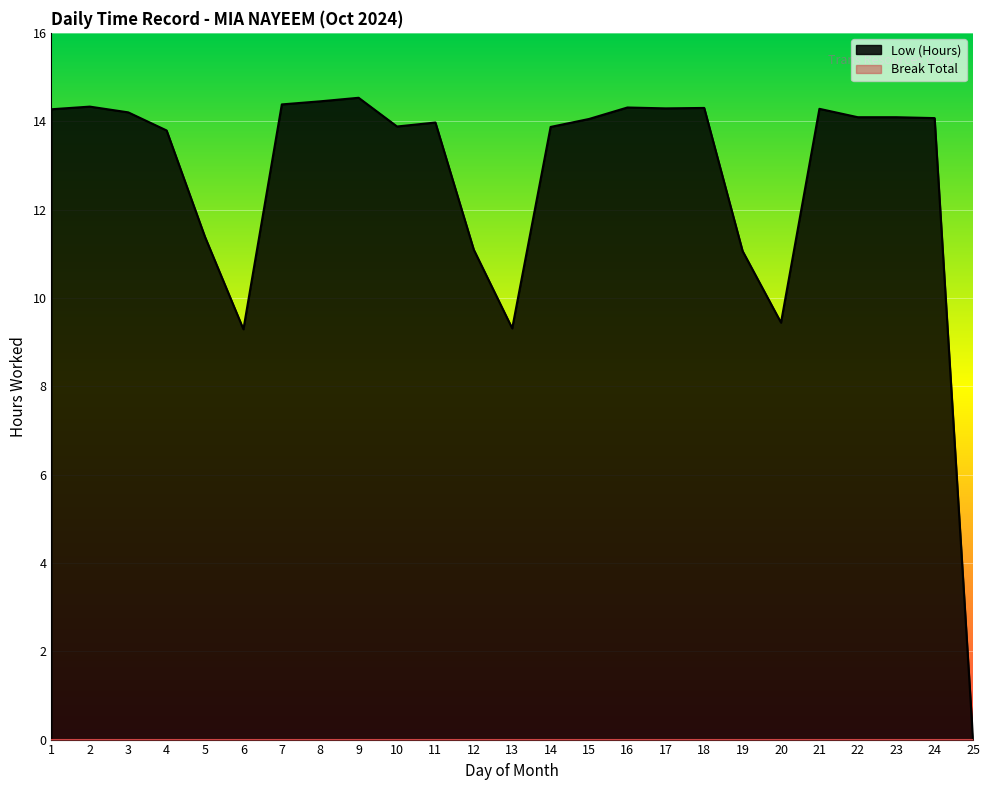

The chart shows a value of 14.4 at 7. True or false?

True